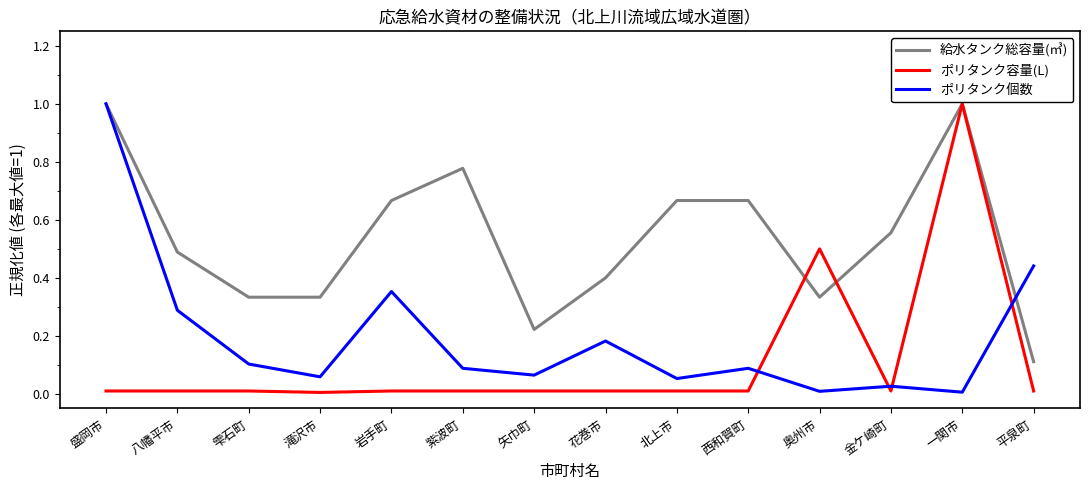

What is the difference between the highest and lowest values at 盛岡市?

1.0